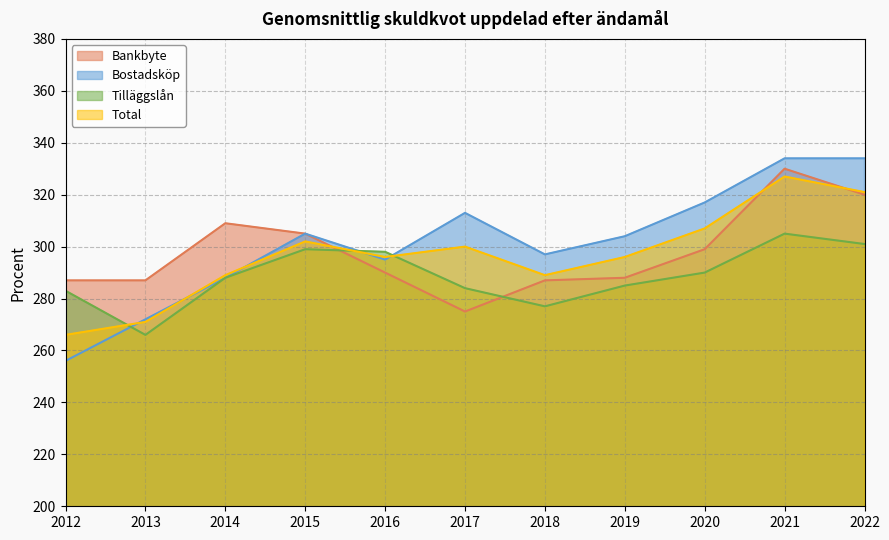

Which series has the largest total across all categories?

Bostadsköp